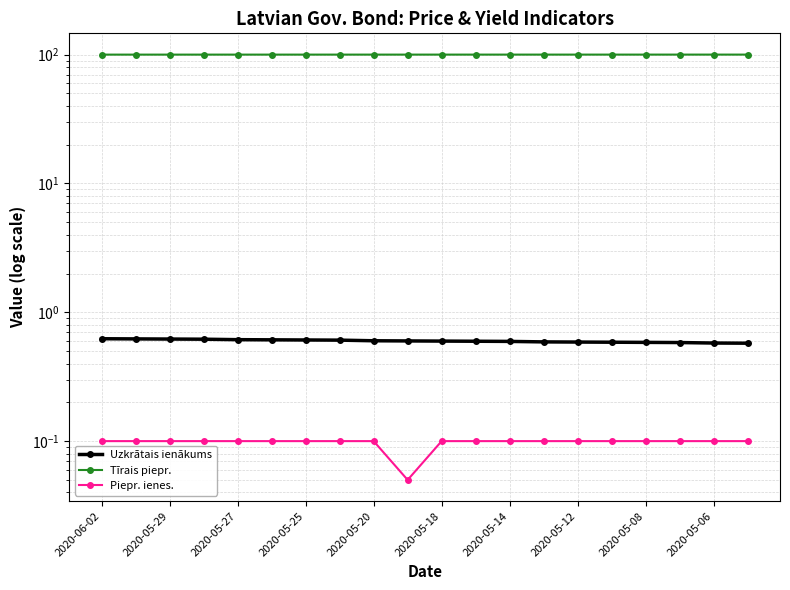

Where is Tīrais piepr. nearest to the value 100?

2020-06-02